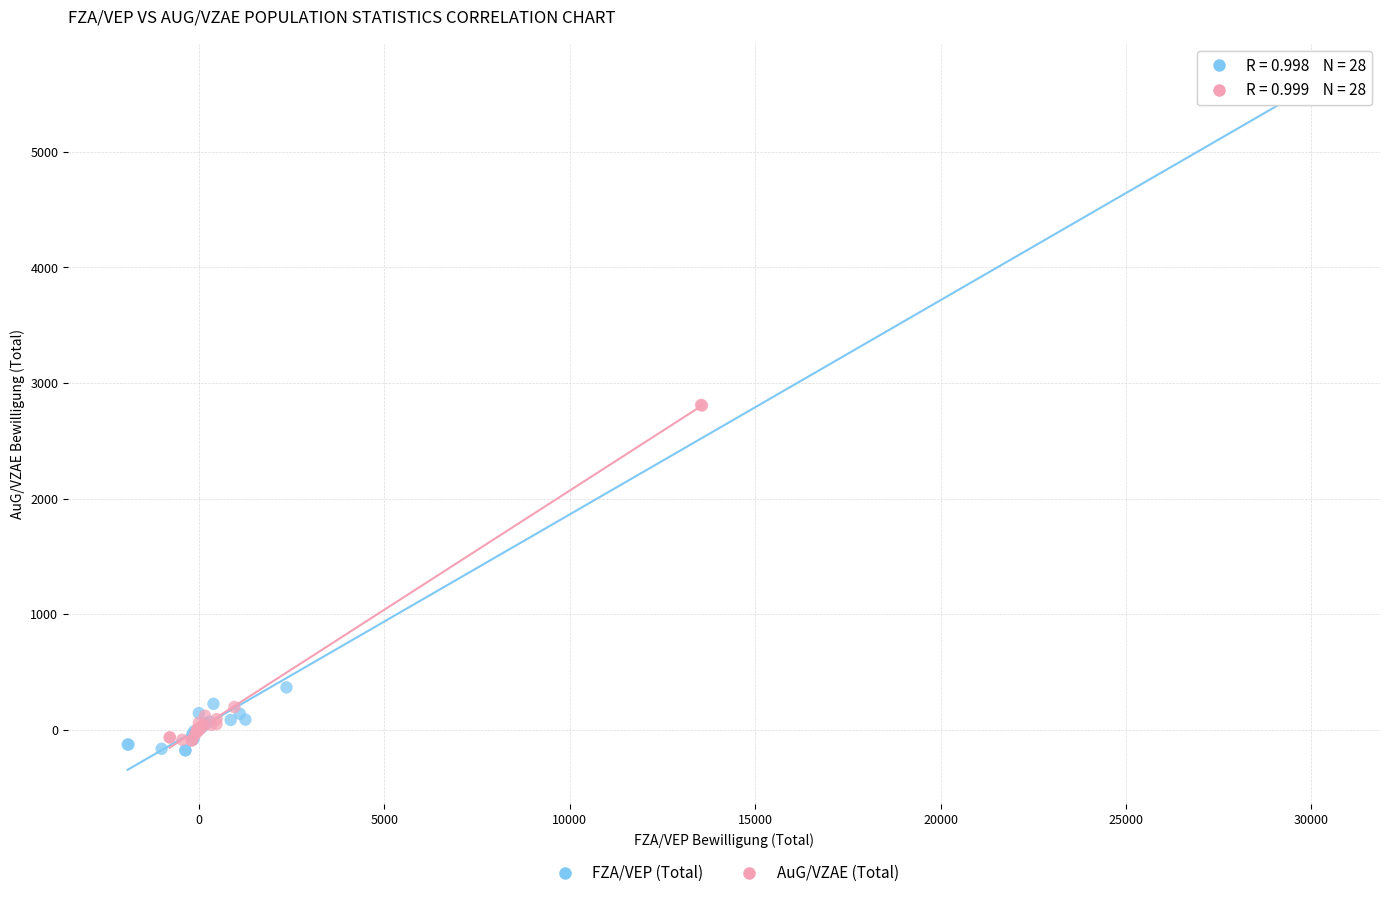

Which series contains the highest Y value?

FZA/VEP (Total)